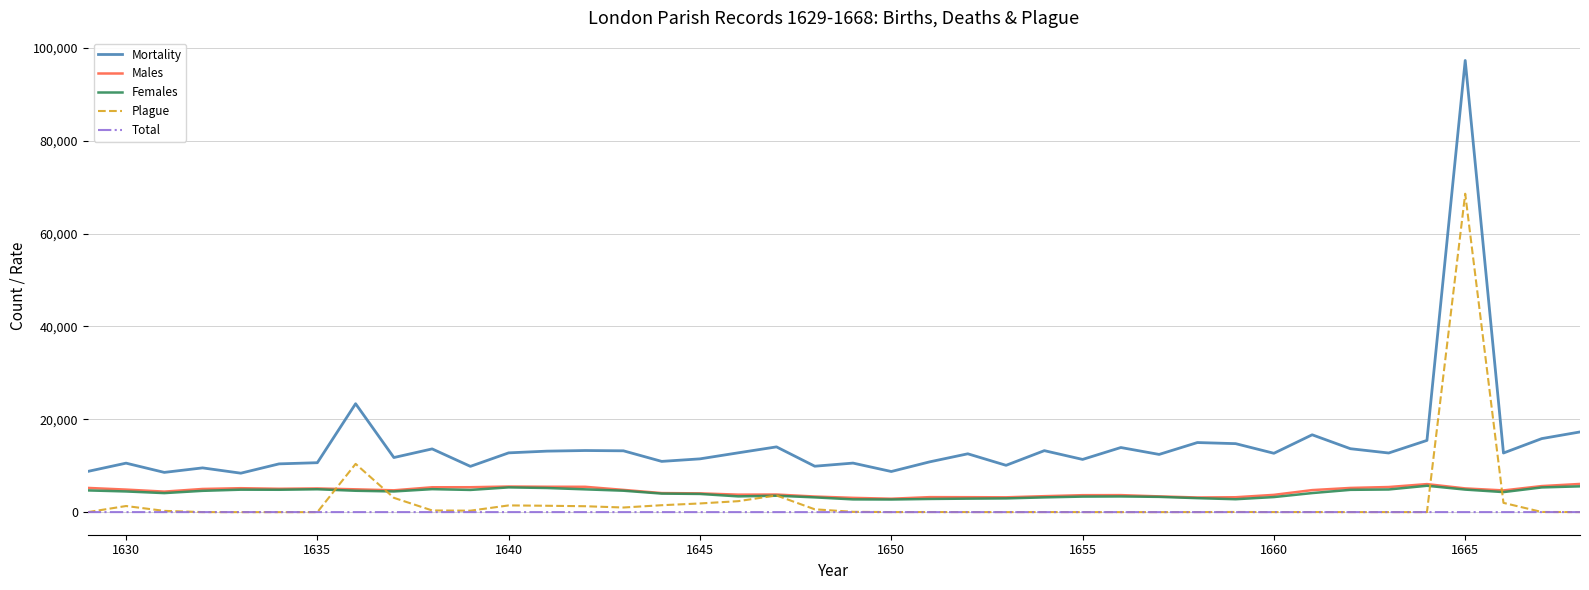

True or false: Males and Total cross at least once.

False